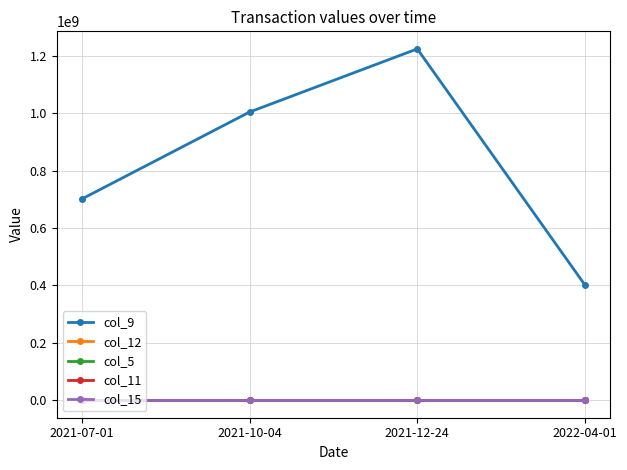

What are all the series names shown in the legend?

col_9, col_12, col_5, col_11, col_15